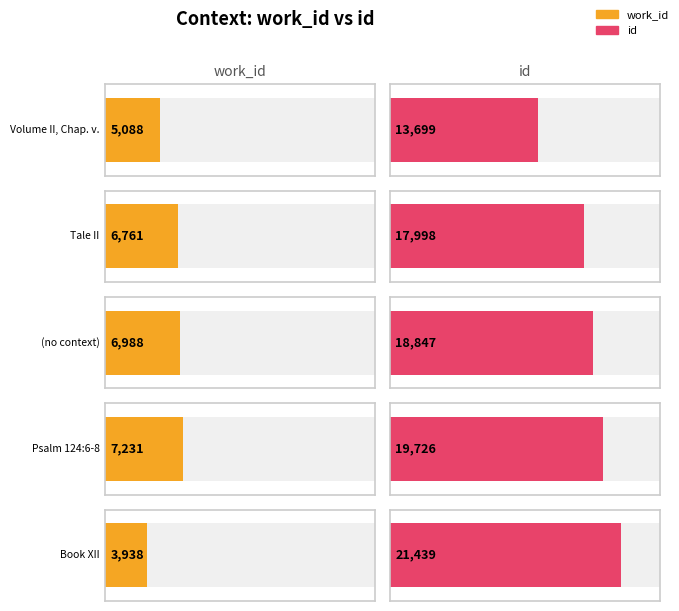

Reading left to right, extract all data points from this chart.

work_id: Volume II, Chap. v.=5088	Tale II=6761	=6988	Psalm 124:6-8=7231	Book XII=3938
id: Volume II, Chap. v.=13699	Tale II=17998	=18847	Psalm 124:6-8=19726	Book XII=21439